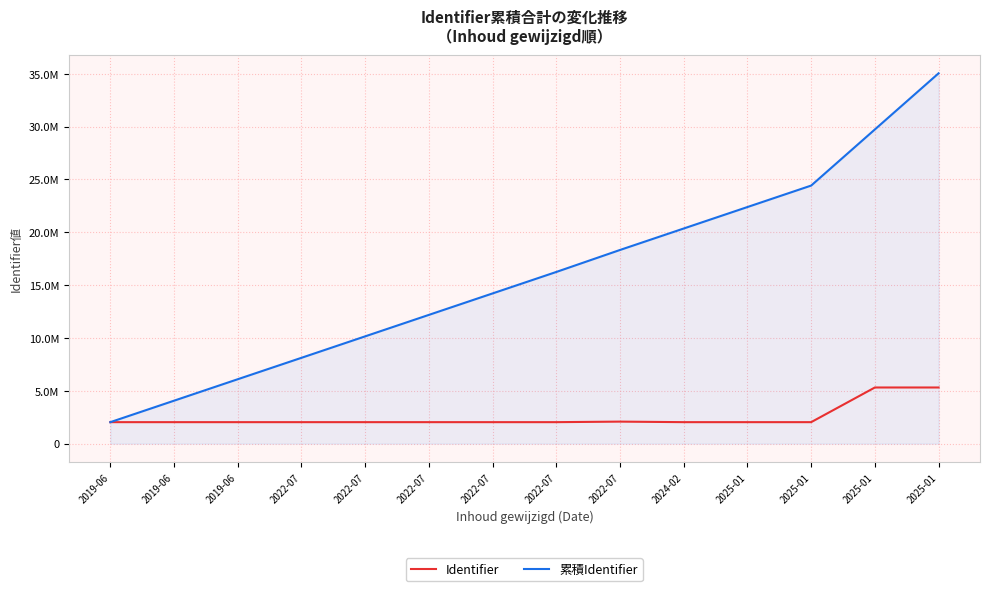

True or false: 累積Identifier has more than 1 points higher than both neighbors.

False